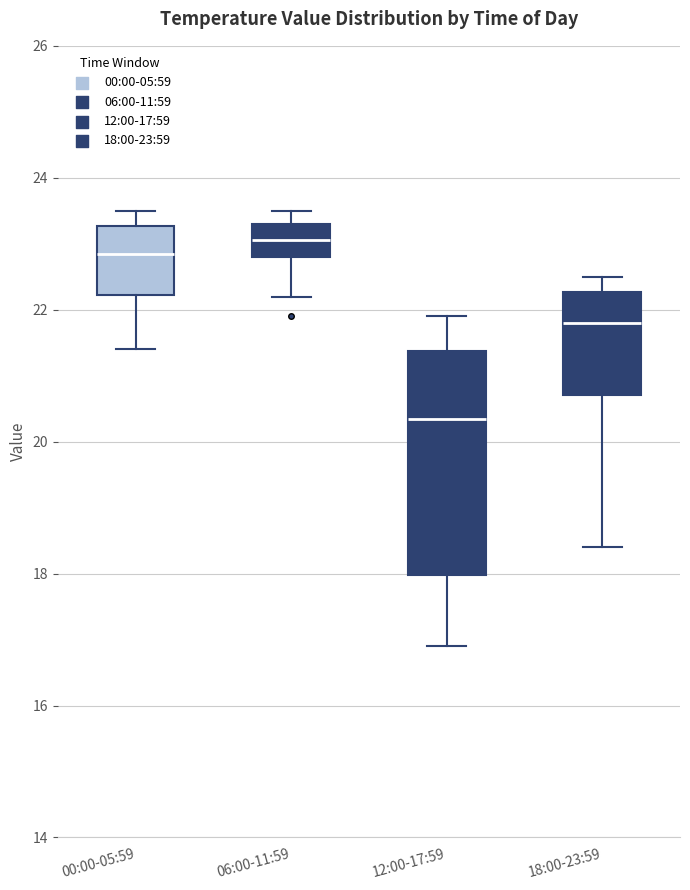

Which box is the tallest, from its lower edge to its upper edge?

12:00-17:59